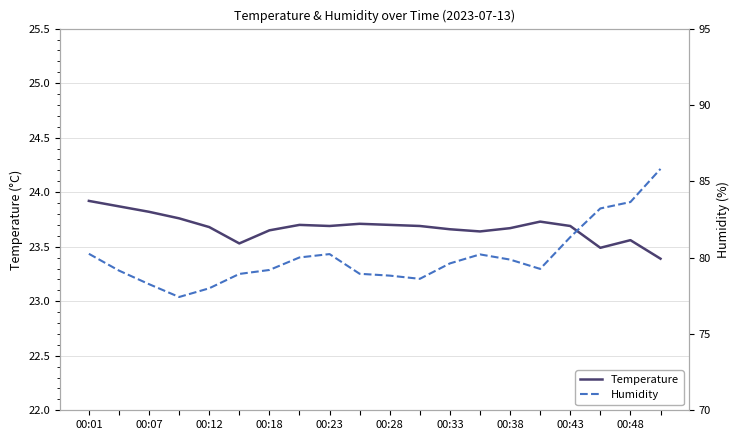

Which category has the highest value across all series?

19